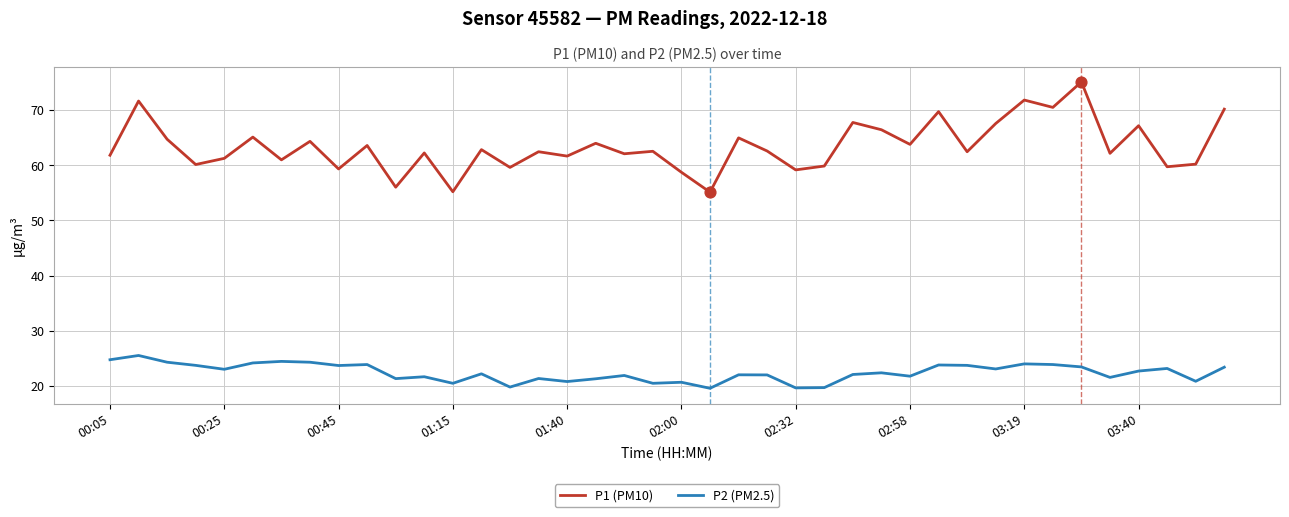

Which series has the largest total across all categories?

P1 (PM10)